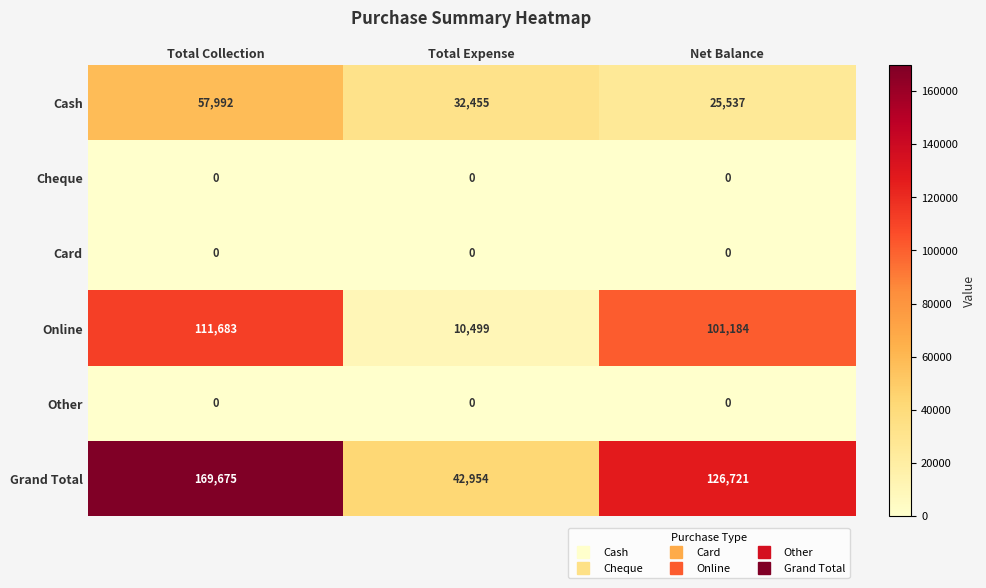

What is the difference between the maximum and minimum values in the Online series?

101184